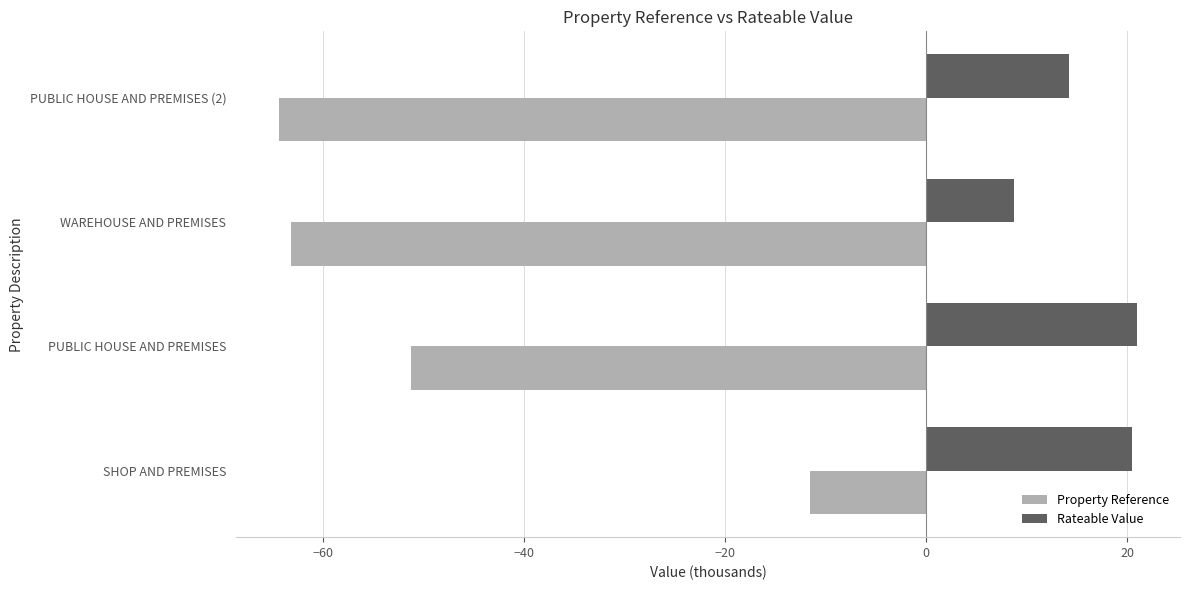

Read the Rateable Value value at SHOP AND PREMISES.

20.5